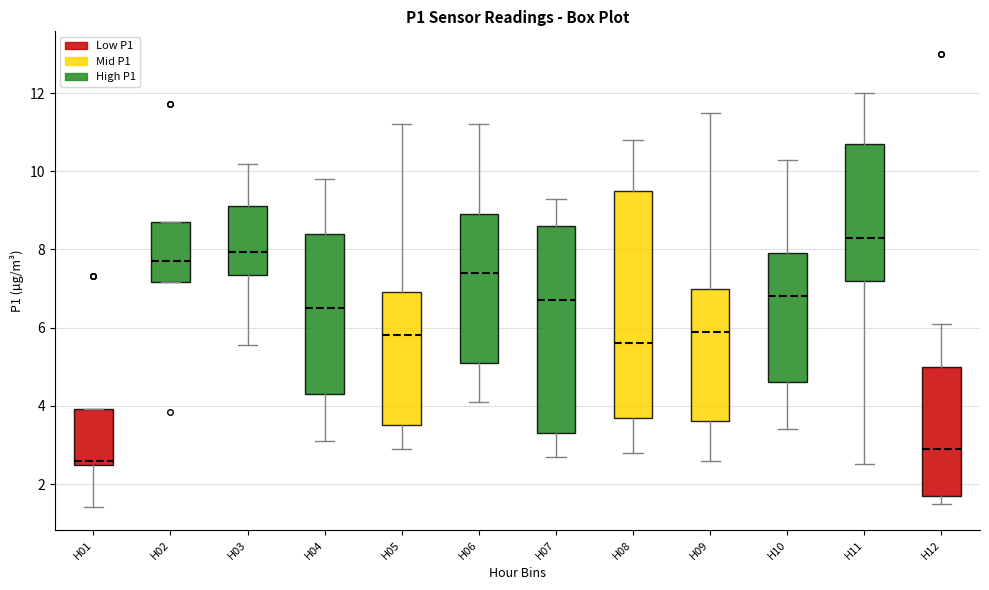

Where does the lower whisker of the box for H01 end on the y-axis? The values are not printed on the chart, so give them approximately, as read against the axis.

1.4